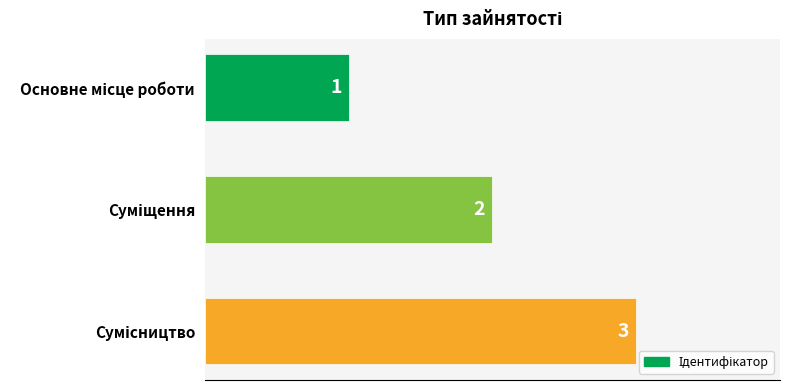

Count the values in the range 1 to 3.

3